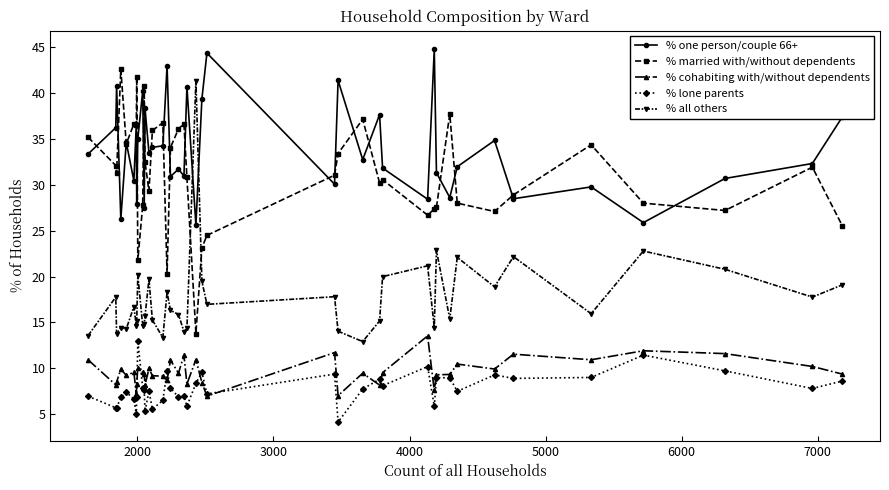

What is the value of the % all others point at the 22nd from the left?

19.5